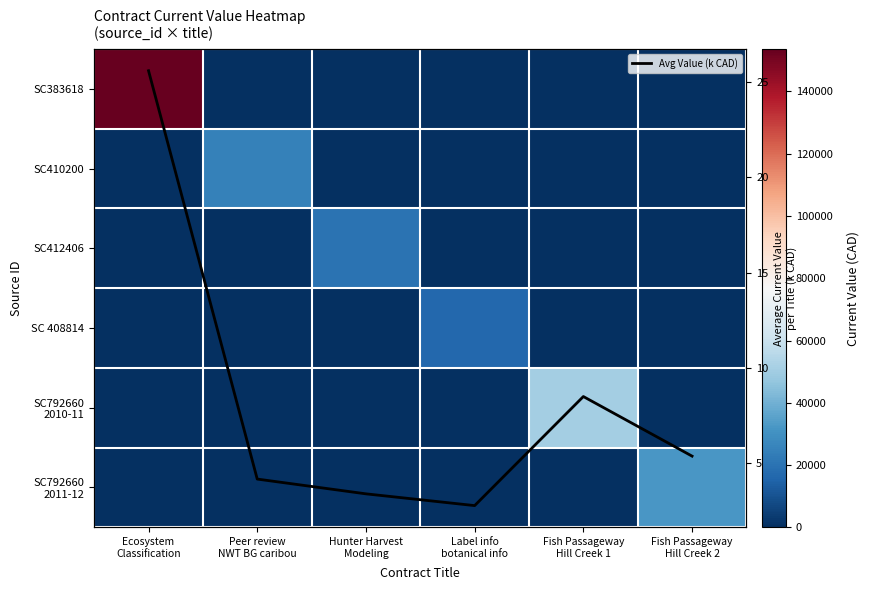

What is the difference between the maximum and second lowest values in the SC792660 2010-11 series?

51000.0